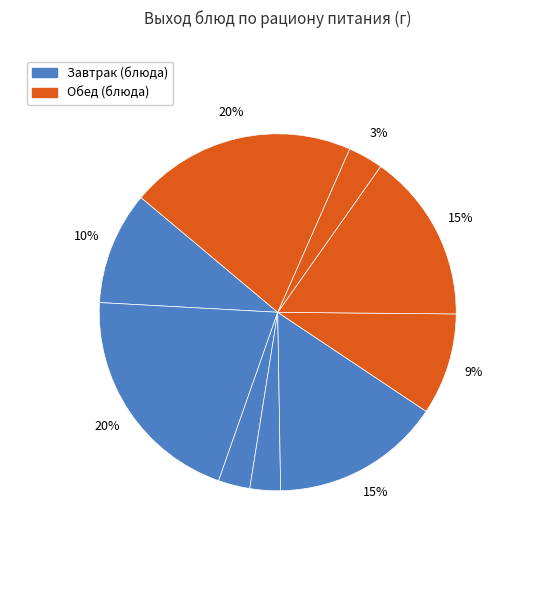

Count the number of slices in the pie.

9